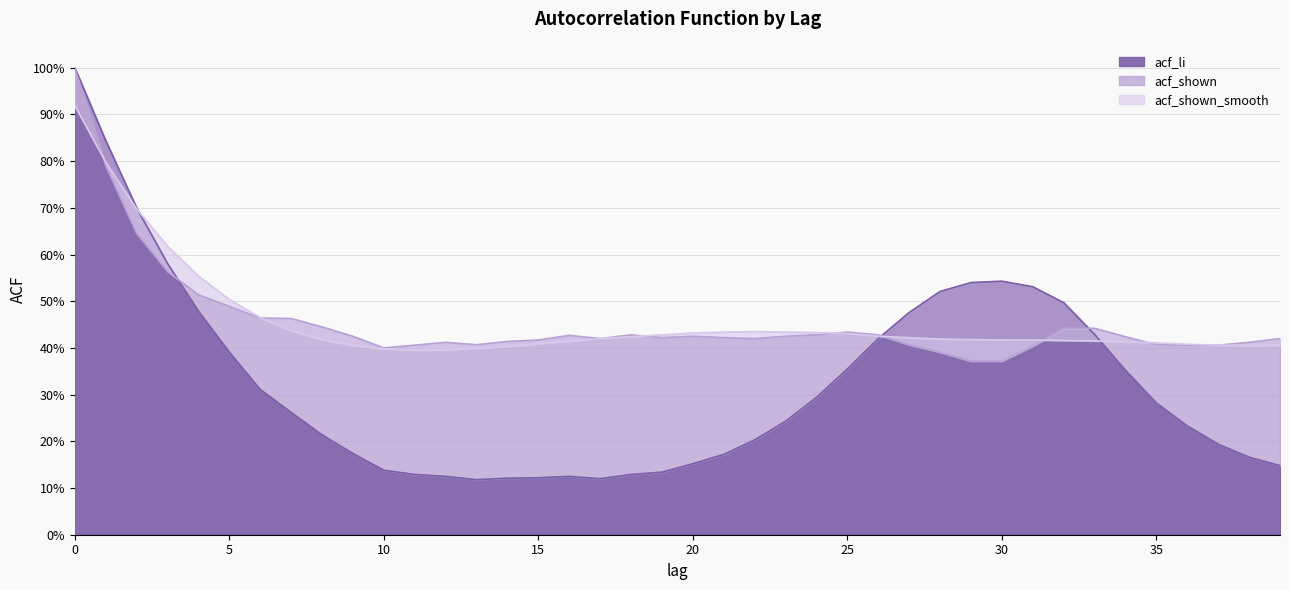

What are all the series names shown in the legend?

acf_li, acf_shown, acf_shown_smooth